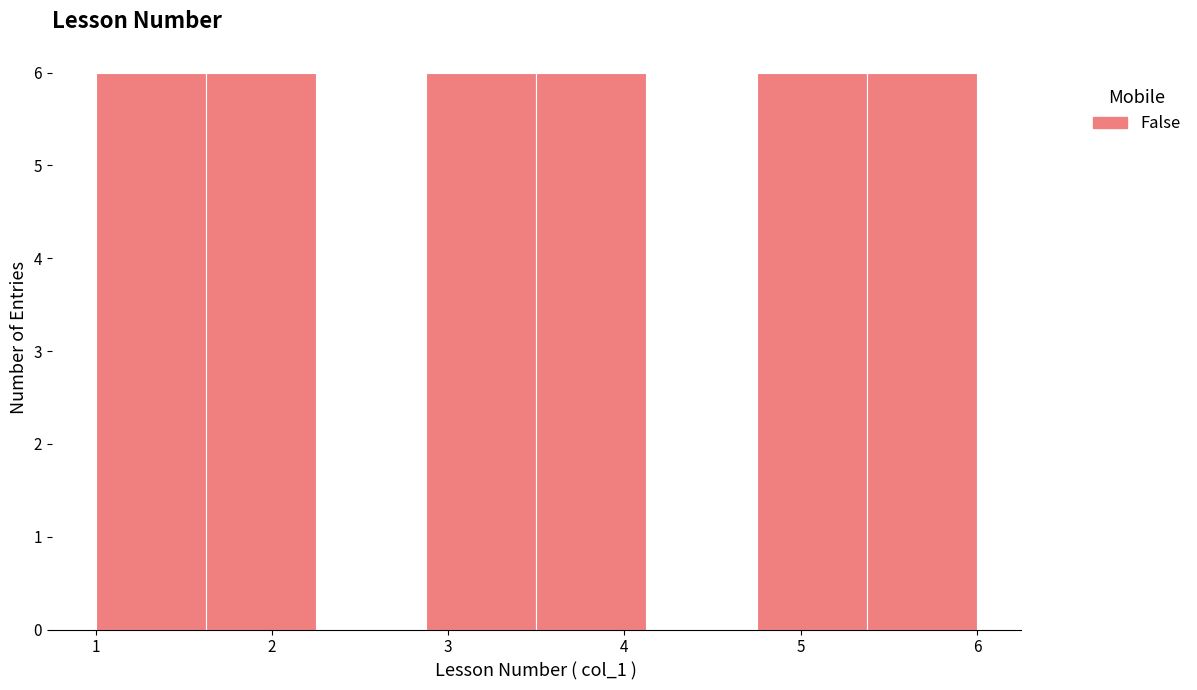

Reading left to right, transcribe this chart: for each bar, give the range it covers on the x-axis and its height. Neither the bar edges nor the heights are printed on the chart, so give them approximately, as read against the axes.

1.0 to 1.6: 6
1.6 to 2.3: 6
2.3 to 2.9: 0
2.9 to 3.5: 6
3.5 to 4.1: 6
4.1 to 4.8: 0
4.8 to 5.4: 6
5.4 to 6.0: 6